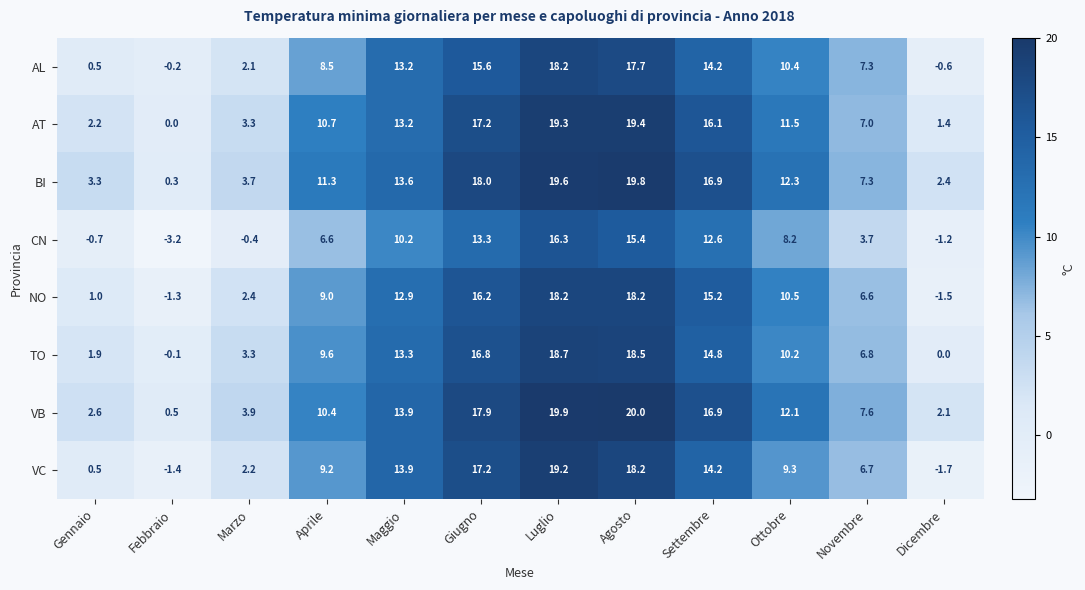

Which series changed the most between Giugno and Agosto?

AT